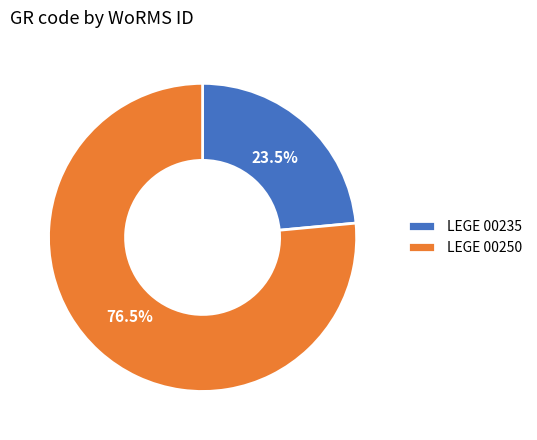

Rank the categories by value from highest to lowest.

LEGE 00250, LEGE 00235